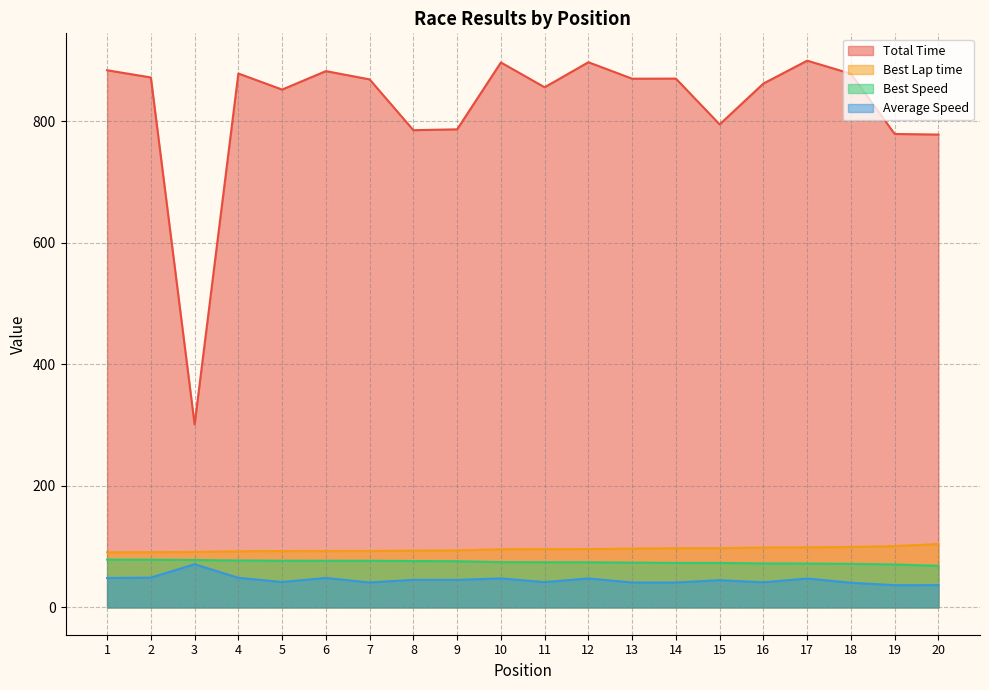

Which series has the largest total across all categories?

Total Time